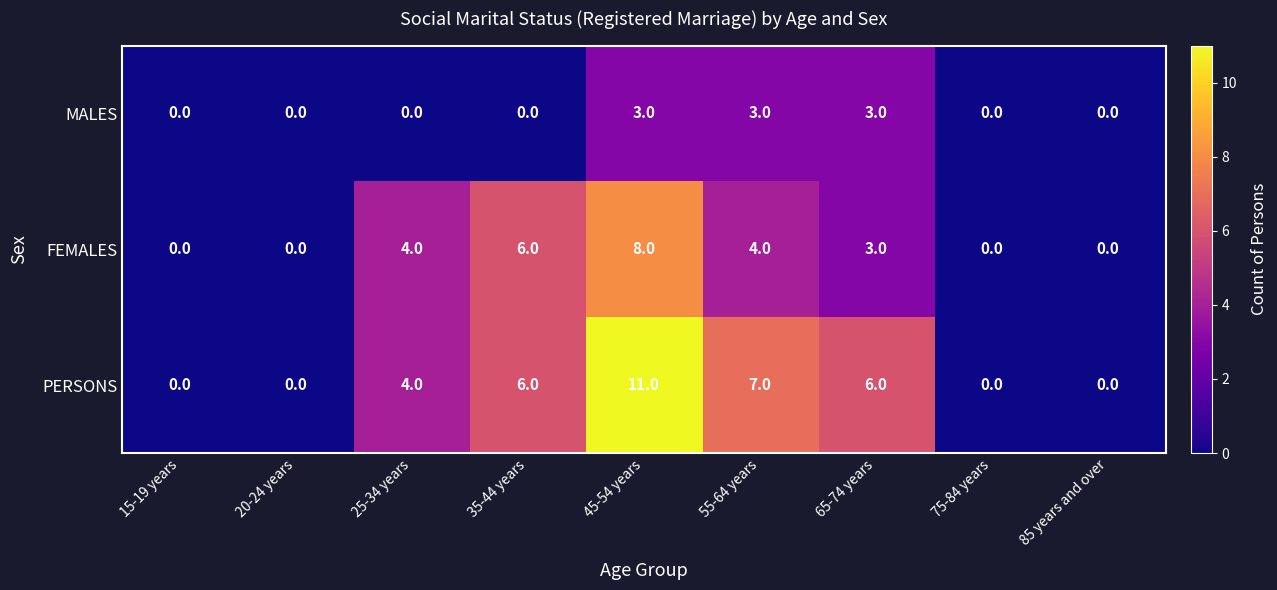

What is the sum of all PERSONS values?

34